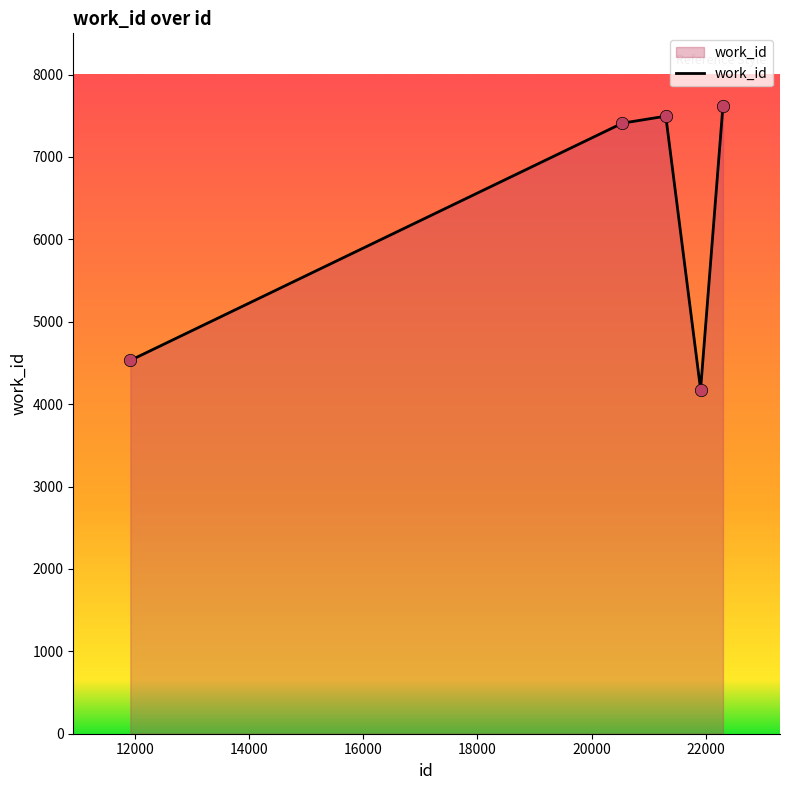

True or false: the data has more than 1 interior local peaks.

False